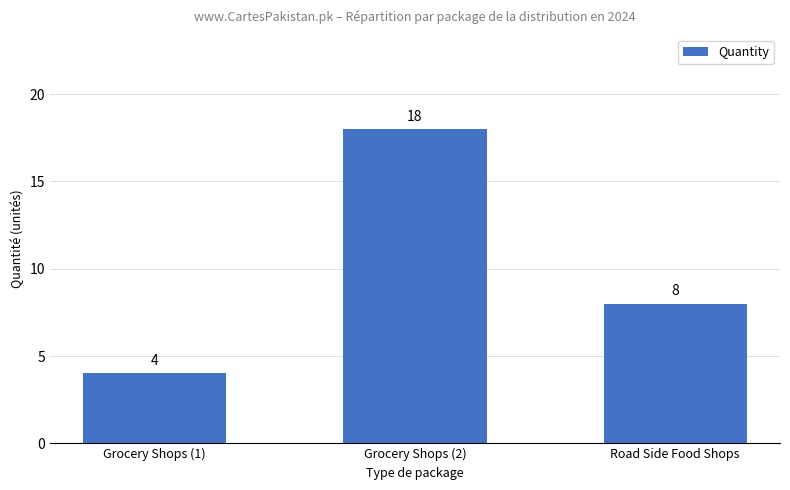

Which category has the lowest value across all series?

Grocery Shops (1)